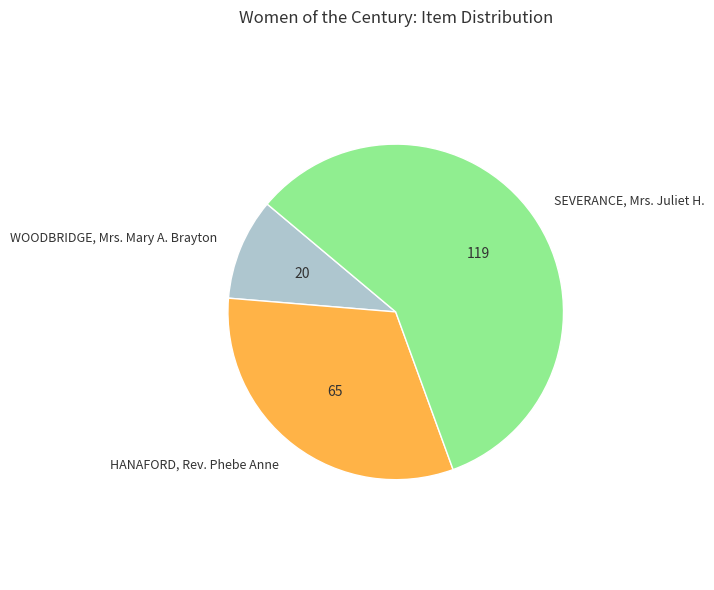

Do SEVERANCE, Mrs. Juliet H. and HANAFORD, Rev. Phebe Anne together represent more than half of the pie?

Yes